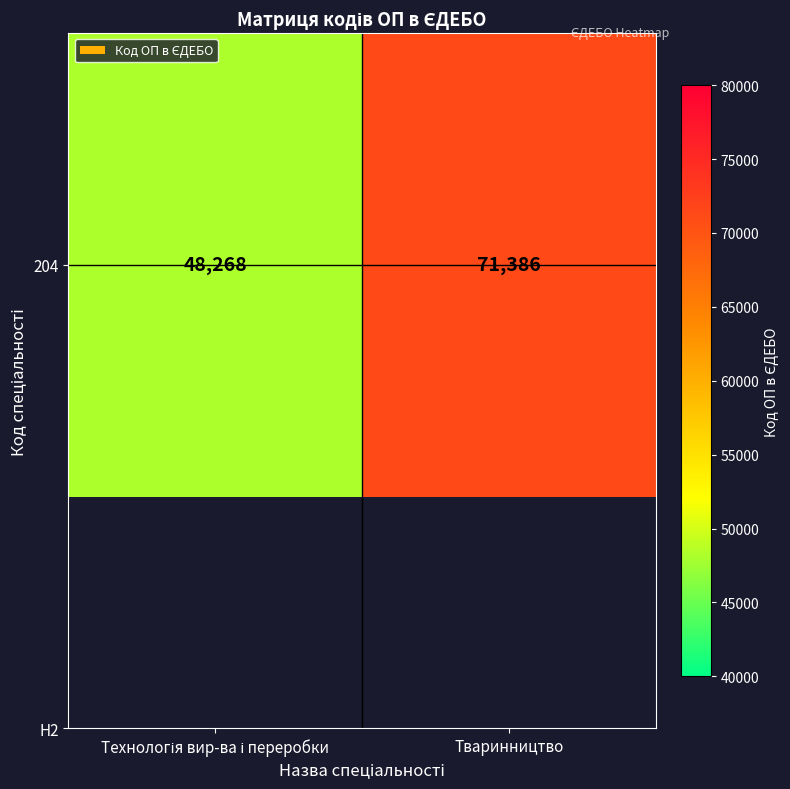

What is the greatest value displayed?

71386